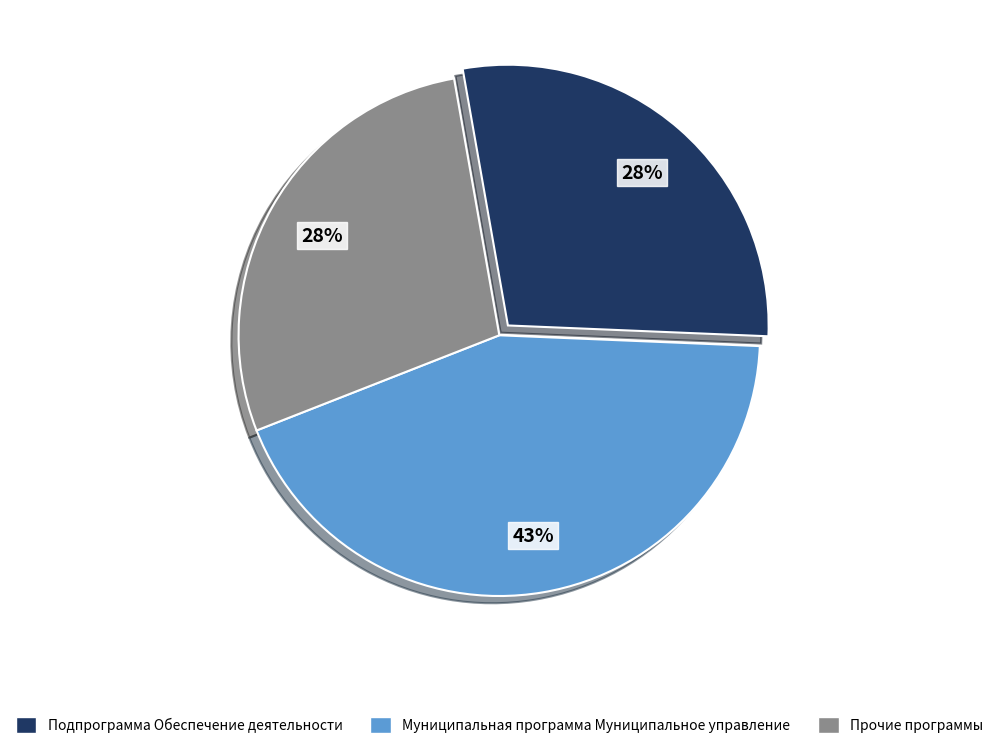

To the nearest percent, what is the combined percentage of Подпрограмма Обеспечение деятельности and Муниципальная программа Муниципальное управление?

72%